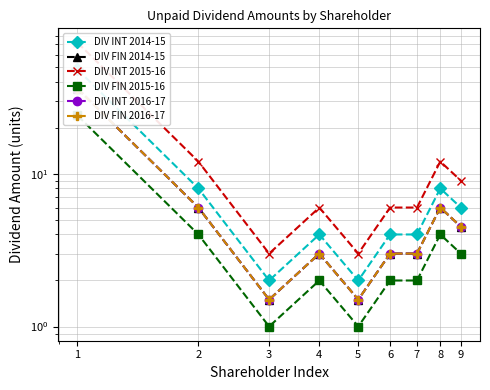

Which category has the lowest value across all series?

3